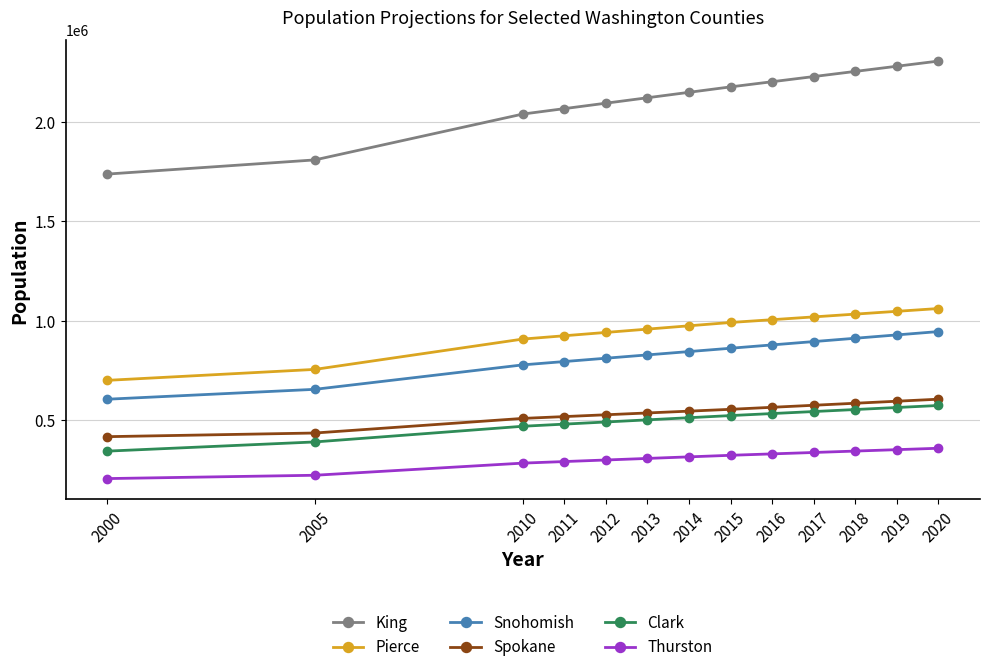

What is the sum of the Snohomish values at 2015 and 2018?

1774577